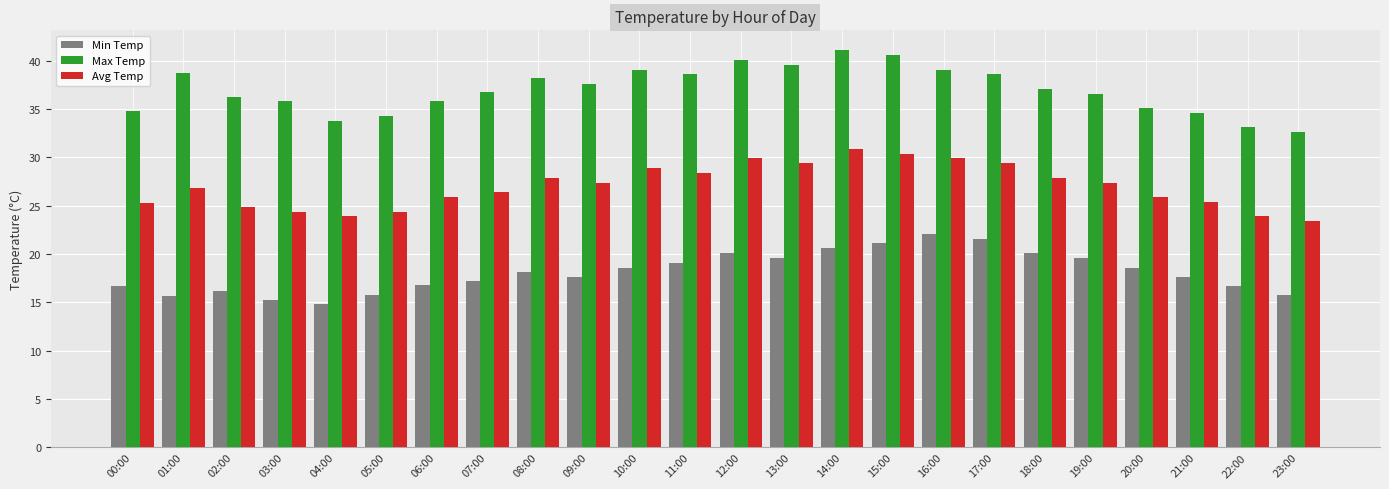

Does the chart contain stacked bars?

No